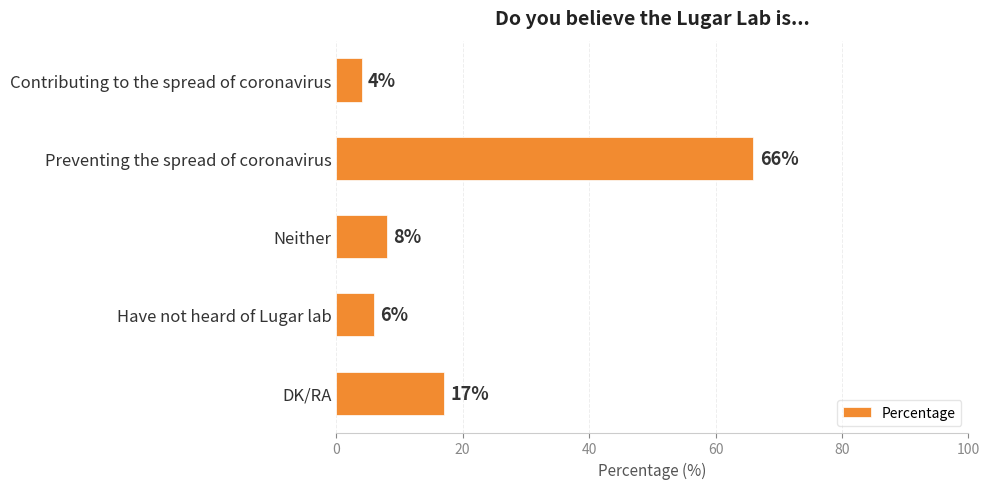

List the labels in order of value, smallest first.

Contributing to the spread of coronavirus, Have not heard of Lugar lab, Neither, DK/RA, Preventing the spread of coronavirus